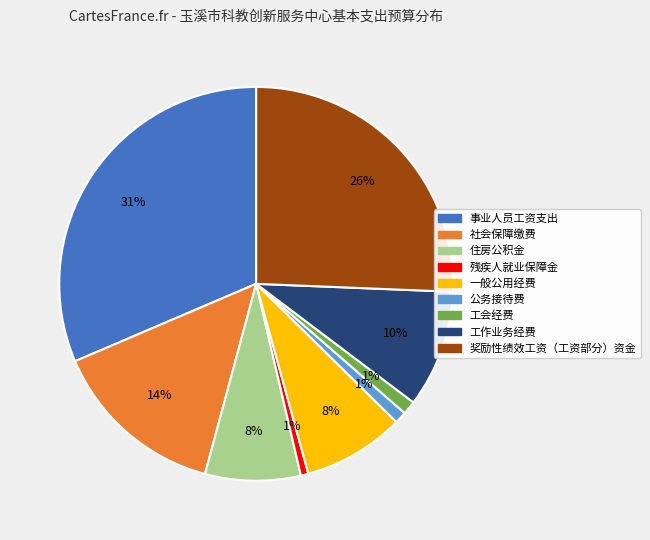

The 住房公积金 slice represents 8% of the pie. True or false?

True